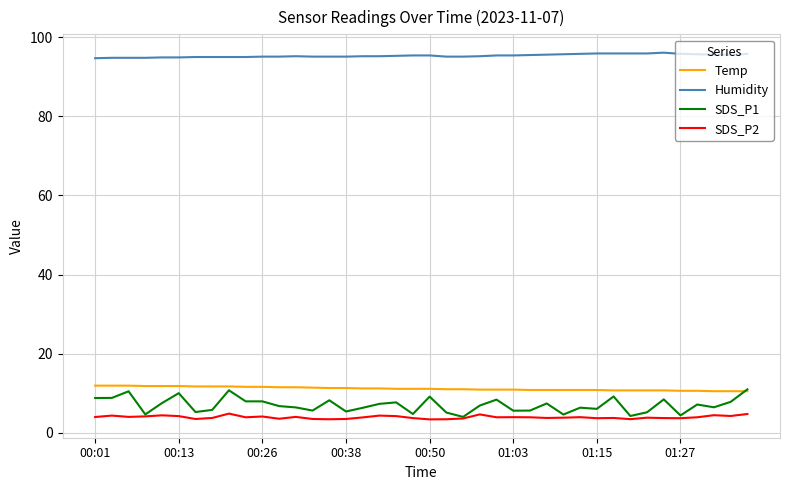

What is the maximum value shown in the chart?

96.1